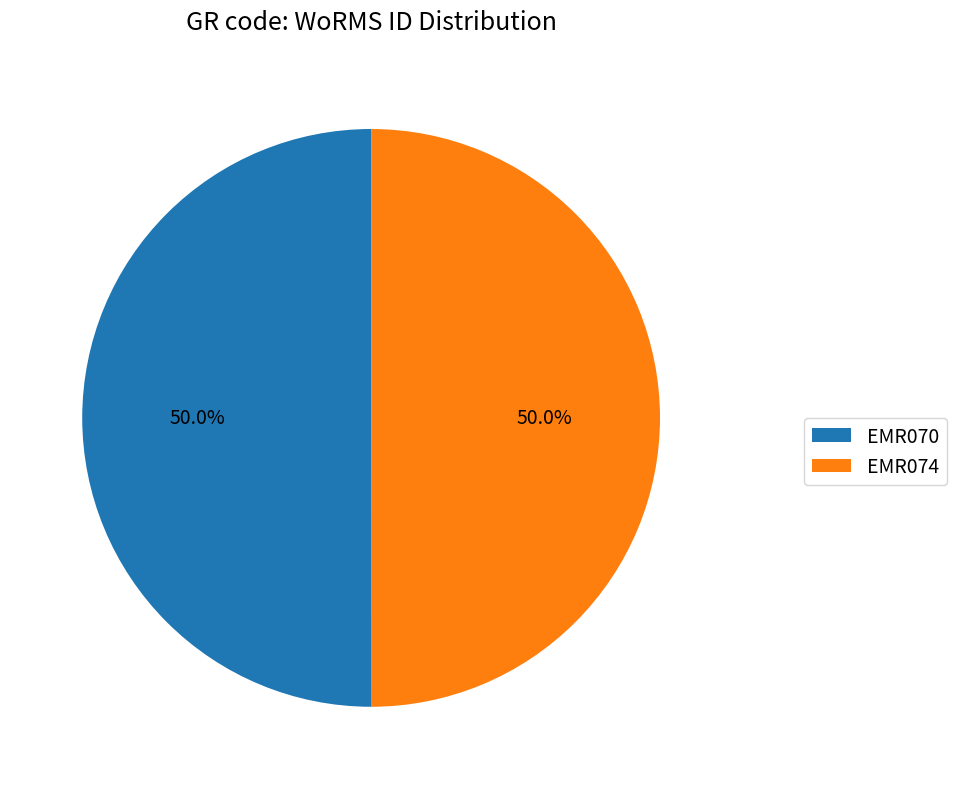

Approximately how many times larger is the value at EMR070 compared to EMR074?

1.0